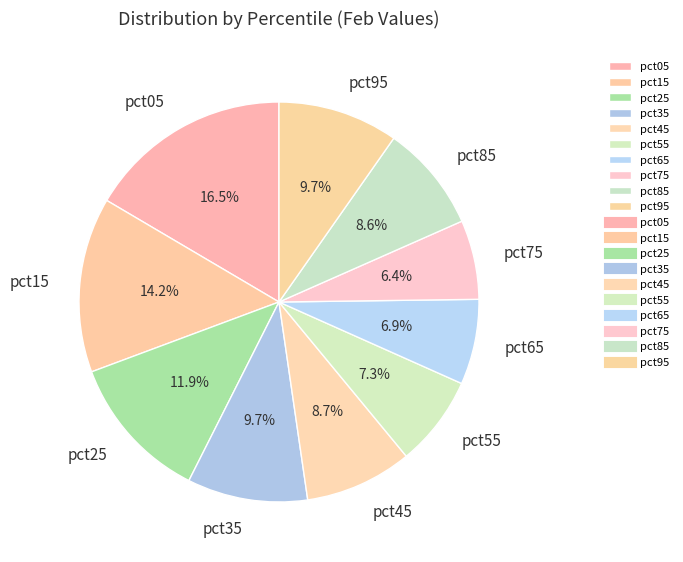

How much of the chart is everything except pct95?

90.3%